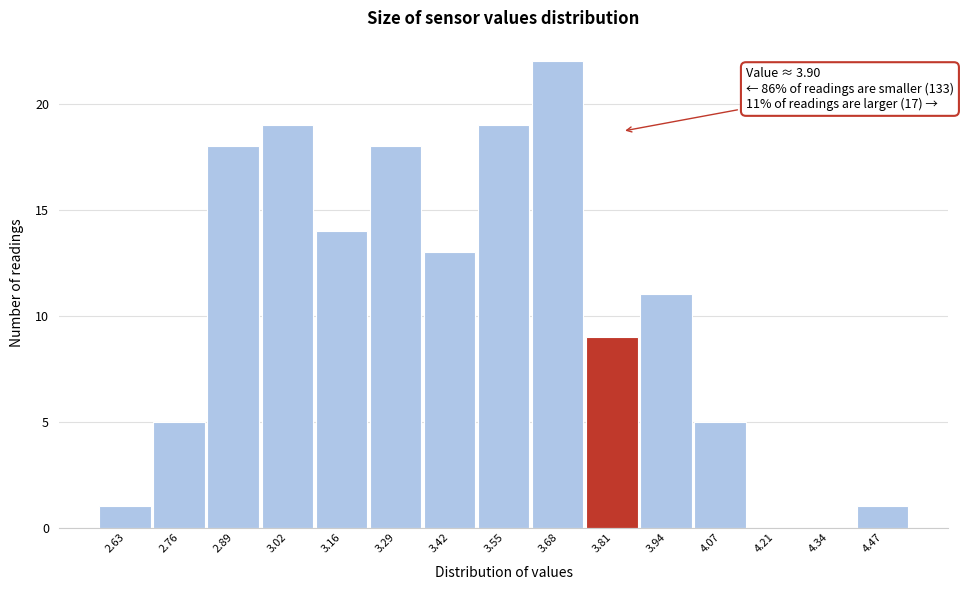

Reading left to right, what are all the values shown in this chart?

2.63=1	2.76=5	2.89=18	3.02=19	3.16=14	3.29=18	3.42=13	3.55=19	3.68=22	3.81=9	3.94=11	4.07=5	4.21=0	4.34=0	4.47=1